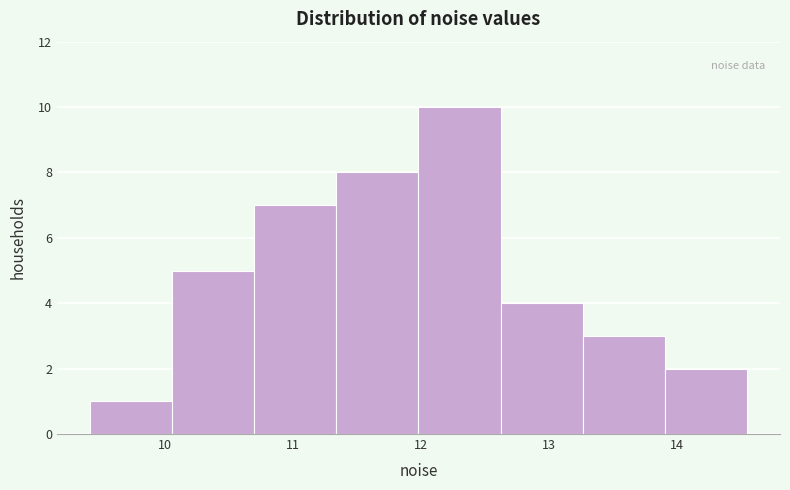

What is the height of the bar covering 13.3 to 13.9 on the x-axis? Neither the bar edges nor the heights are printed on the chart, so give them approximately, as read against the axes.

3